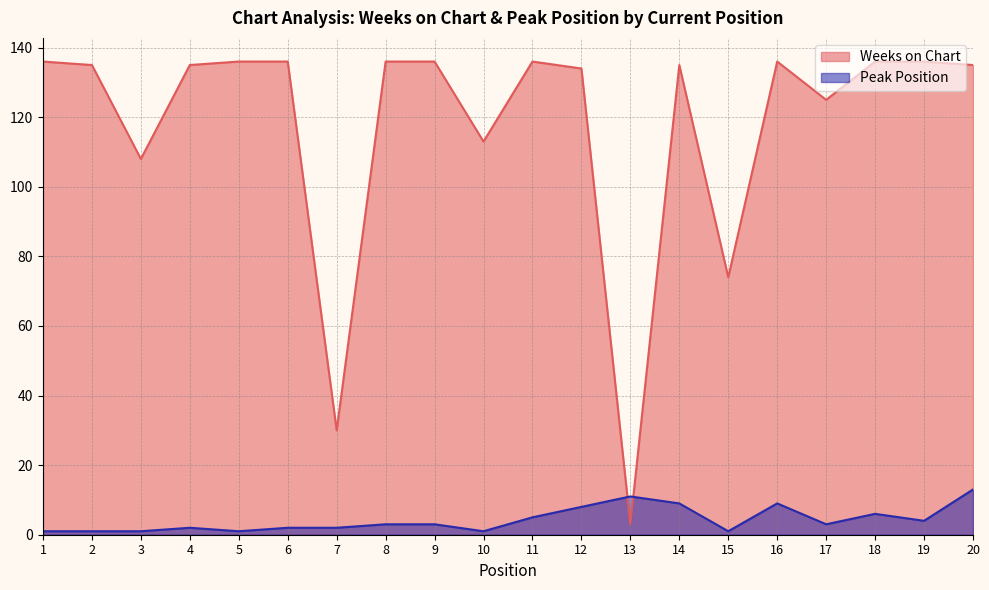

Which category has the highest value across all series?

1